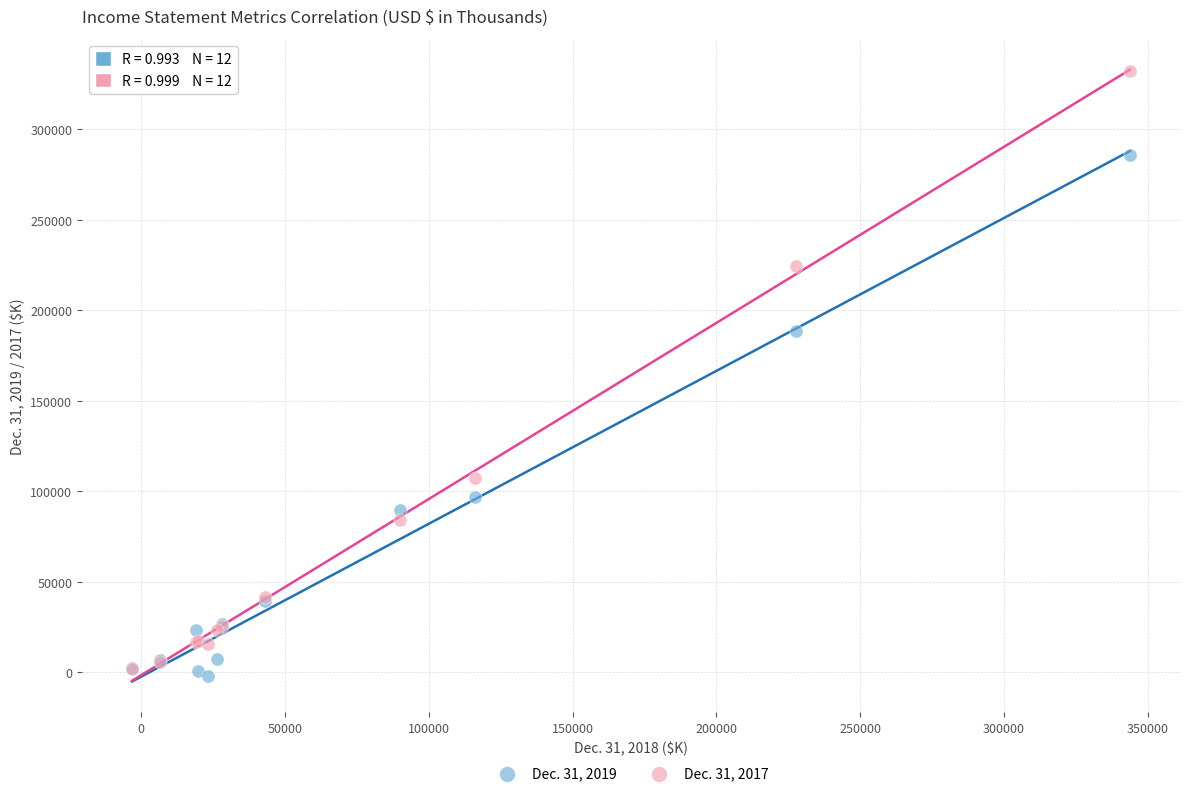

Across all series, what Y value is closest to 164844?

188741